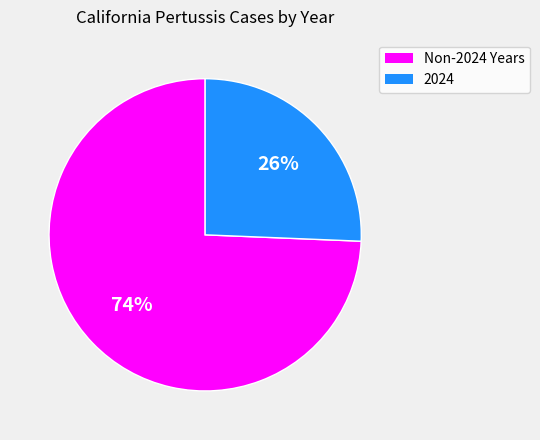

Count the number of slices in the pie.

2